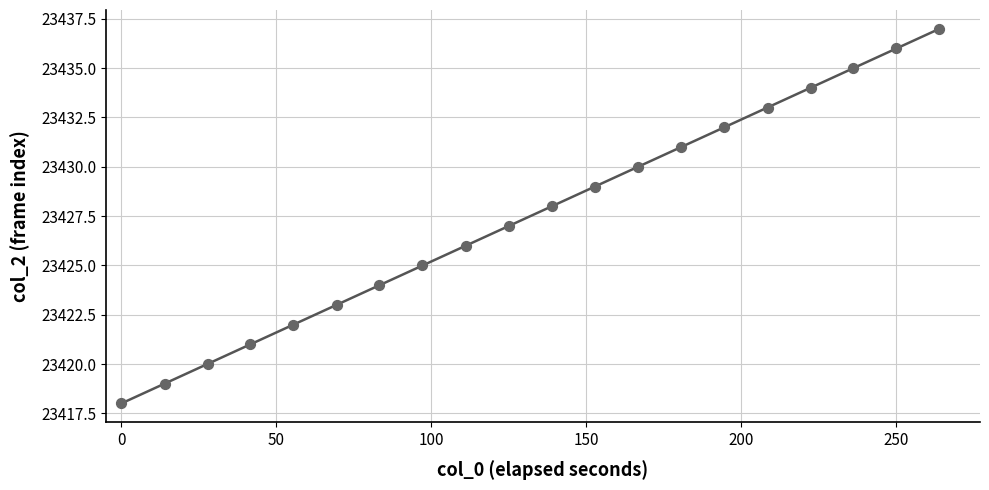

What is the range of Y values (max minus min)?

19